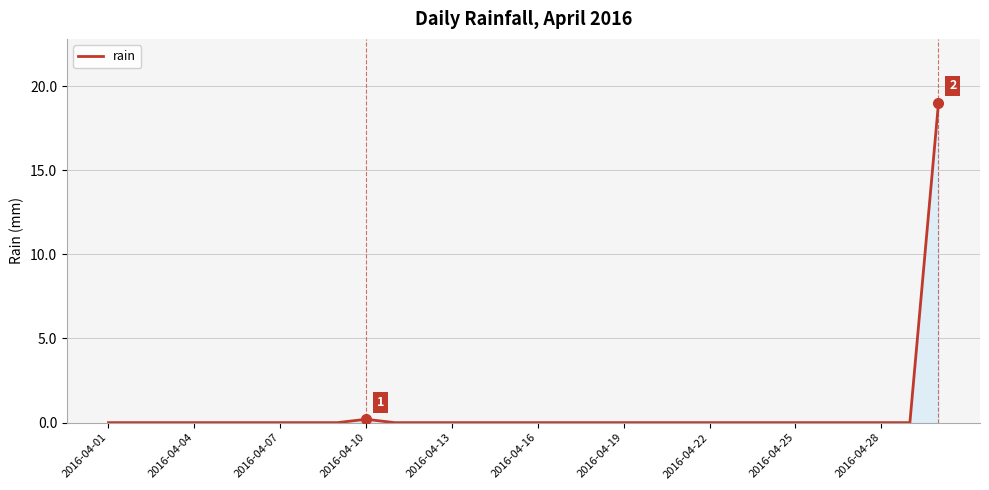

What is the greatest value displayed?

19.0